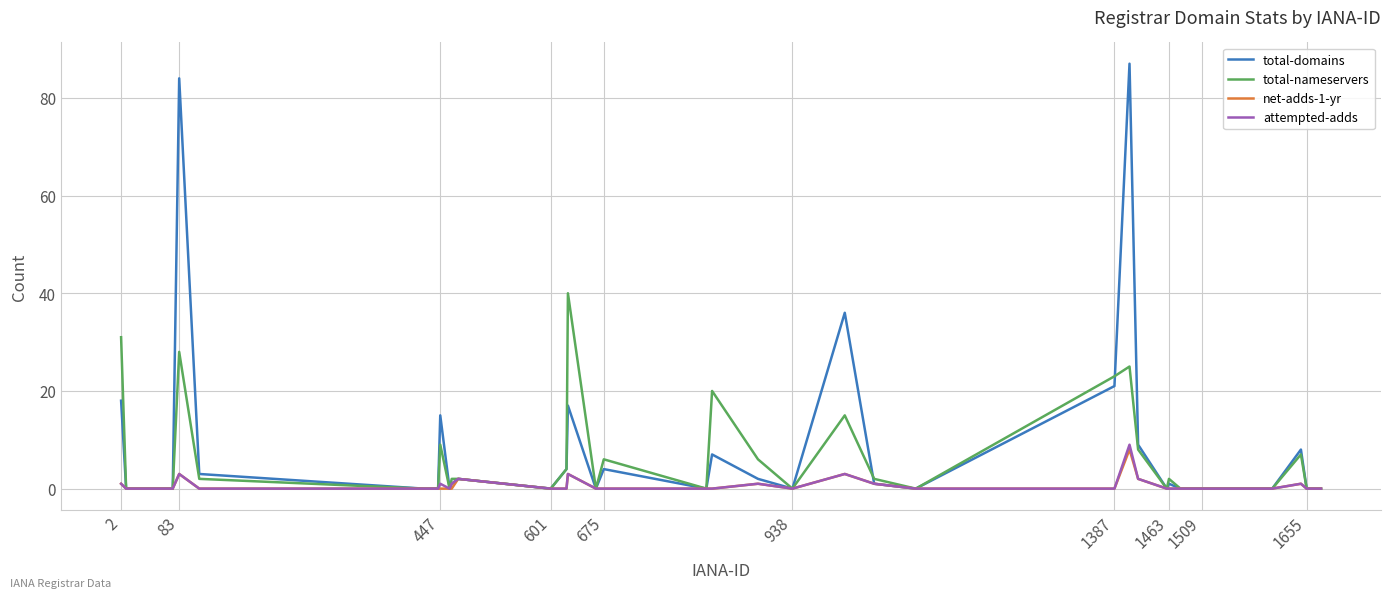

What is the maximum value shown in the chart?

87